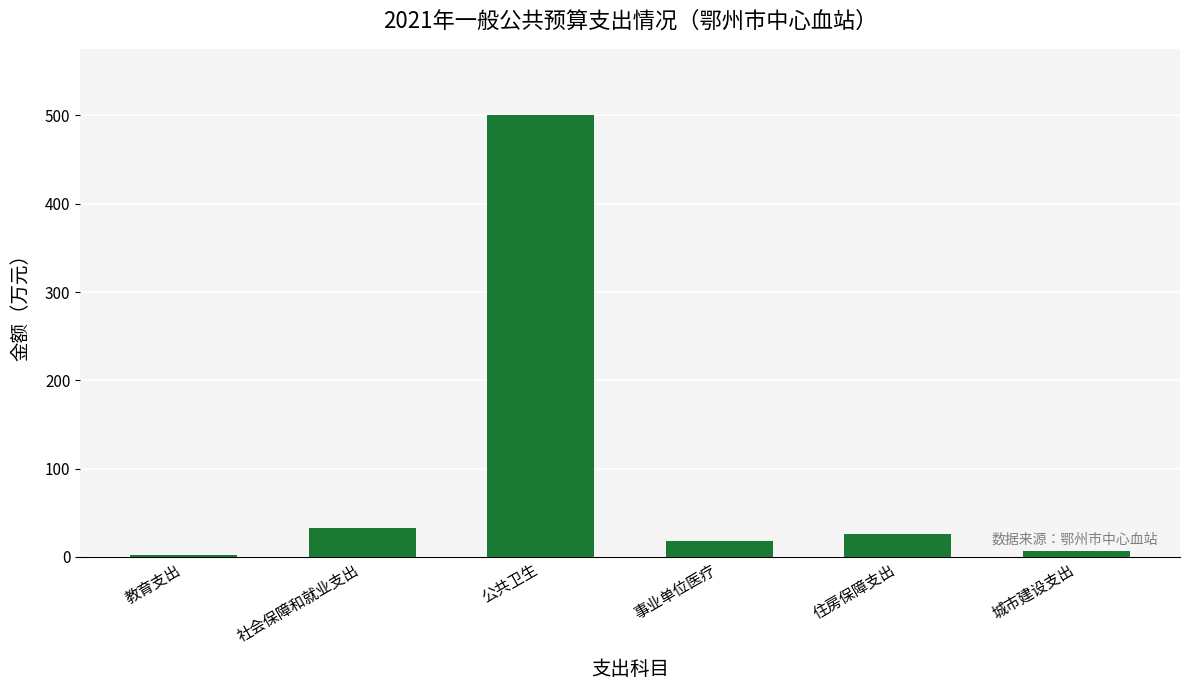

What is the label of the 2nd bar from the right?

住房保障支出